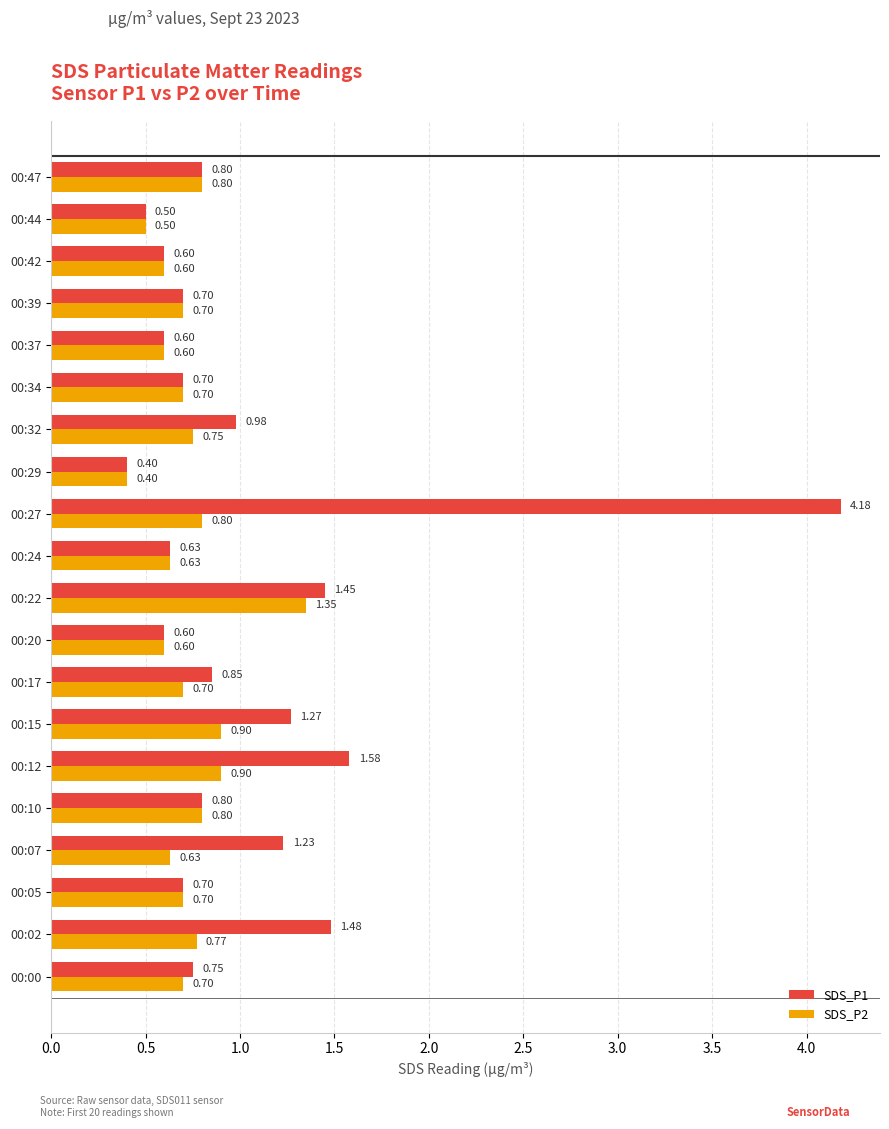

What are all the series names shown in the legend?

SDS_P1, SDS_P2